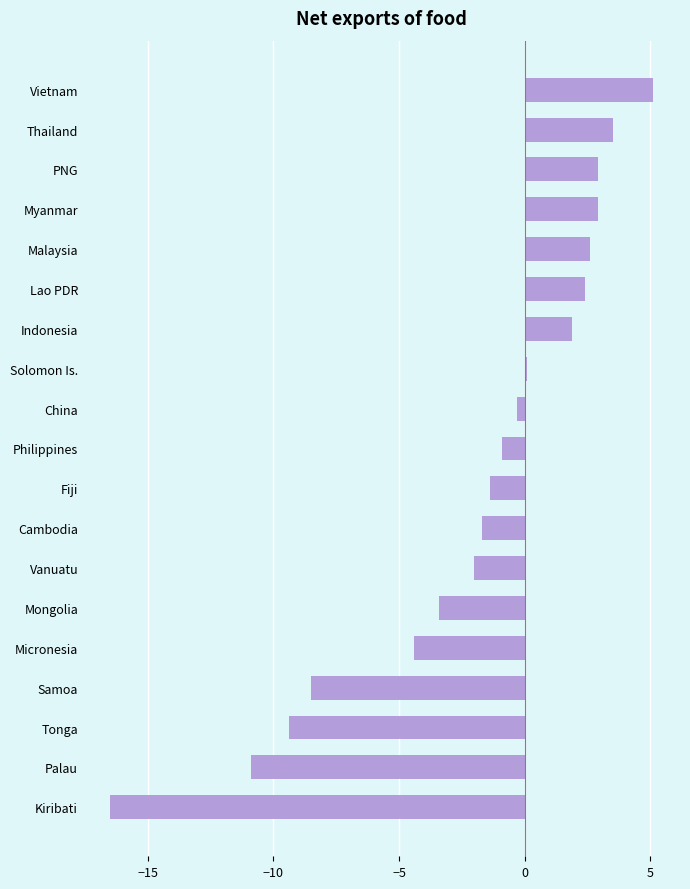

Where is the data nearest to the value -5?

Micronesia